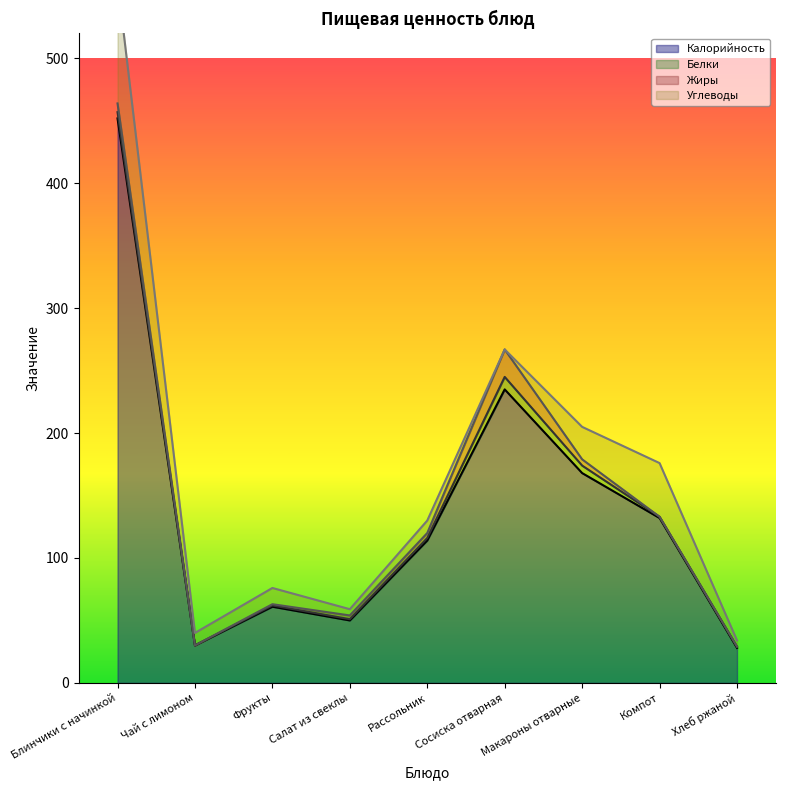

The Белки series shows 6 at Макароны отварные. True or false?

True